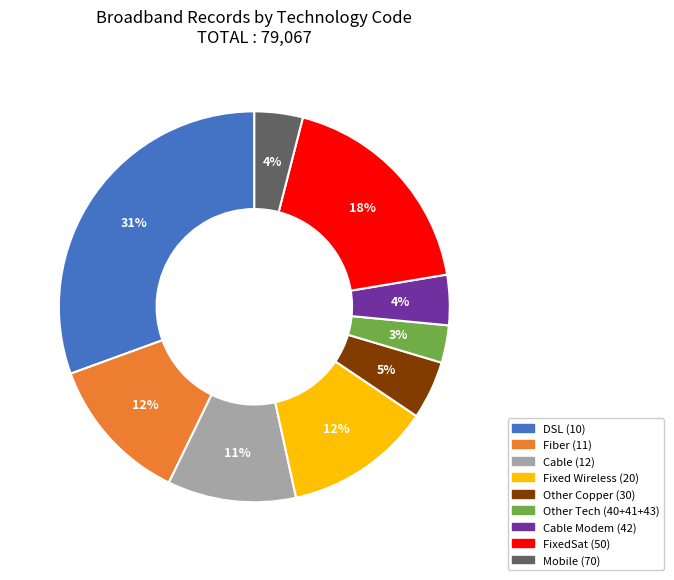

Is DSL (10) the majority of the pie?

No